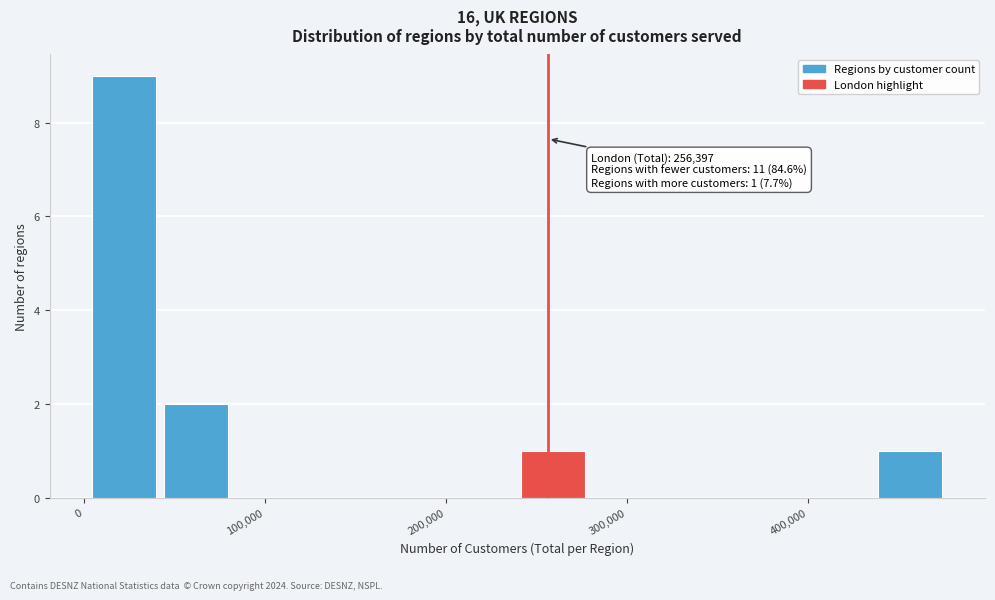

Around what value on the x-axis is the tallest bar? Give the approximate position of its centre, as read against the axis.

20000